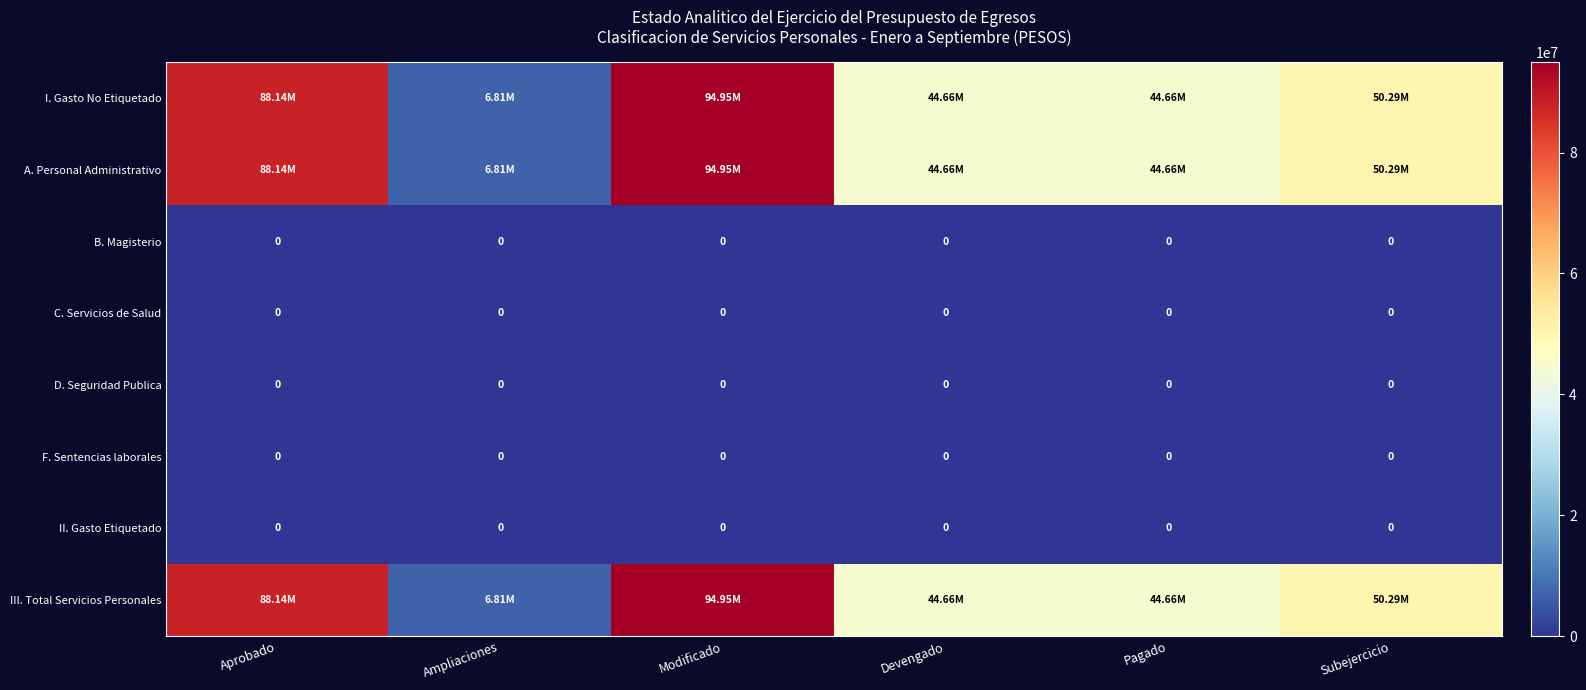

Which series has the largest total across all categories?

I. Gasto No Etiquetado